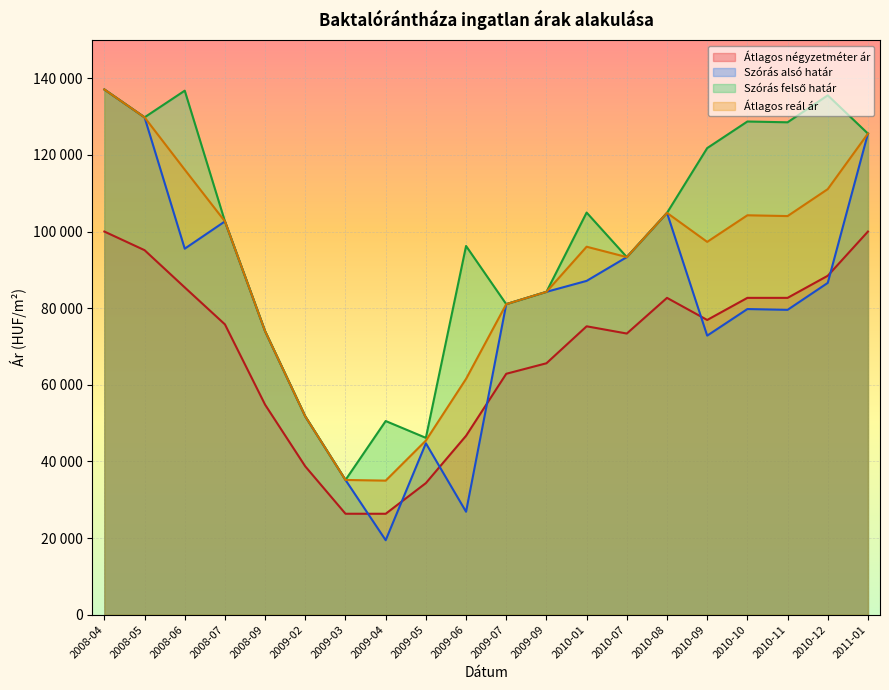

Reading left to right, transcribe all the data shown in this chart.

Átlagos négyzetméter ár: 100000	95139	85416	75767	54799	38692	26341	26337	34342	46693	62877	65620	75269	73380	82692	76923	82692	82692	88461	100000
Szórás alsó határ: 137082	129815	95530	102654	73974	51741	35161	19431	44737	26863	81046	84262	87124	93333	104876	72831	79771	79564	86601	125568
Szórás felső határ: 137082	129815	136778	102654	73974	51741	35161	50543	46151	96233	81046	84262	104956	93333	104876	121785	128725	128518	135555	125568
Átlagos reál ár: 137082	129815	116154	102654	73974	51741	35161	34987	45444	61548	81046	84262	96040	93333	104876	97308	104248	104041	111078	125568